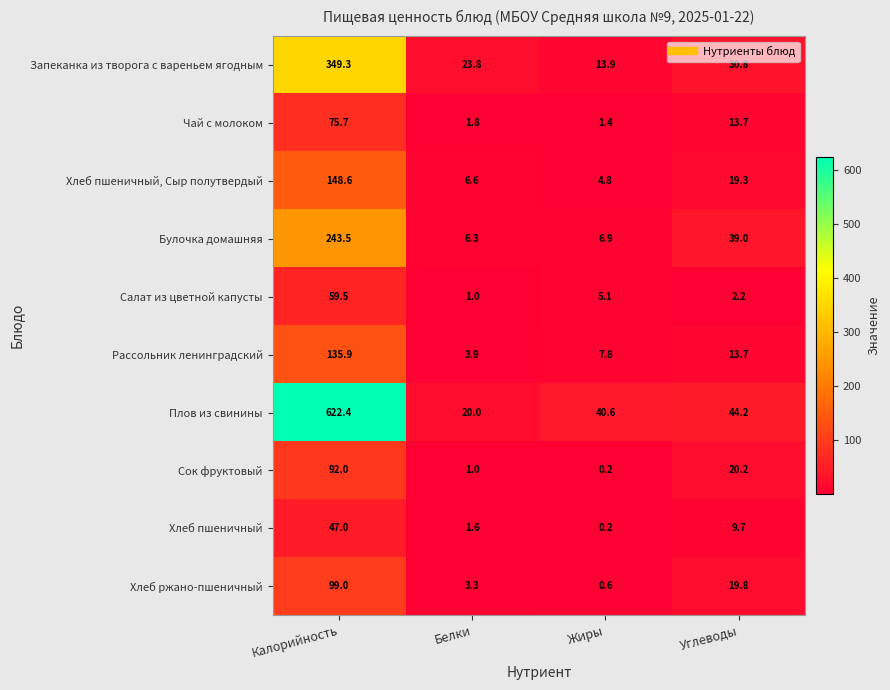

The value of Сок фруктовый at Белки is 1.5. True or false?

False